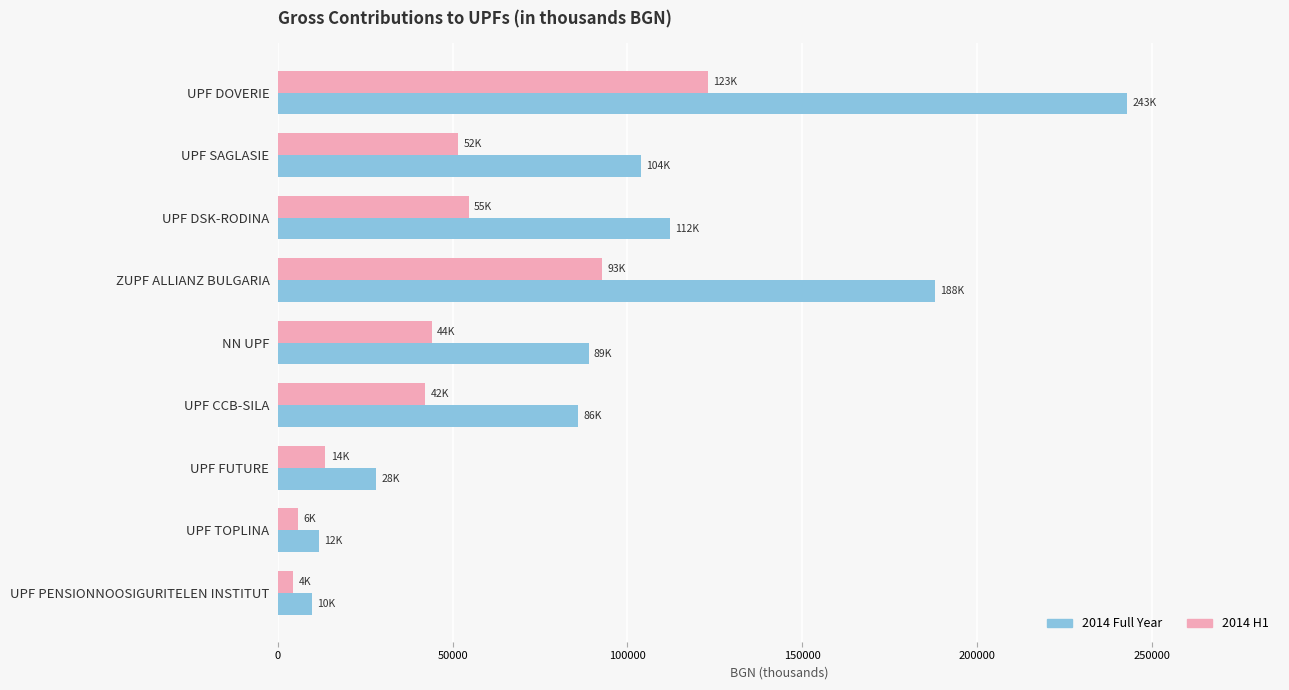

What is the difference between the maximum and second lowest values in the 2014 Full Year series?

231180